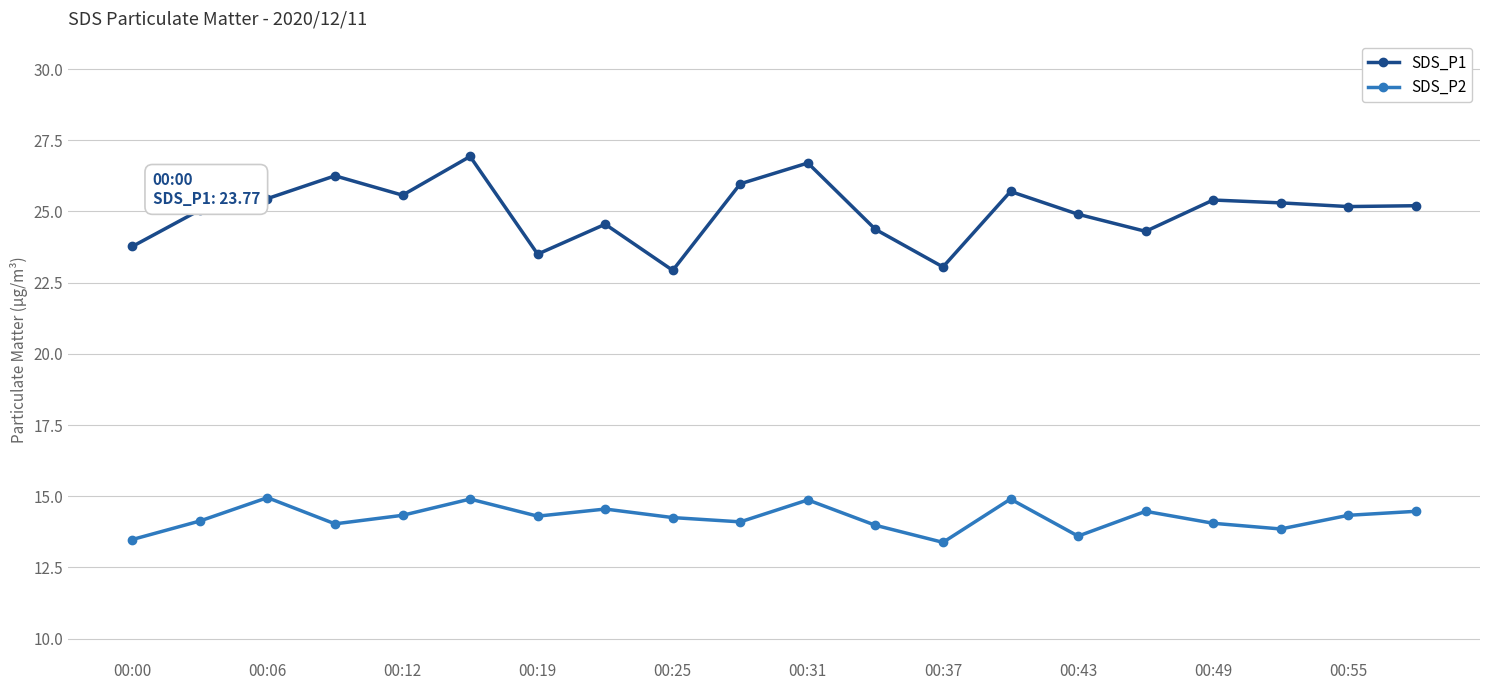

True or false: SDS_P1 has more than 2 points higher than both neighbors.

True